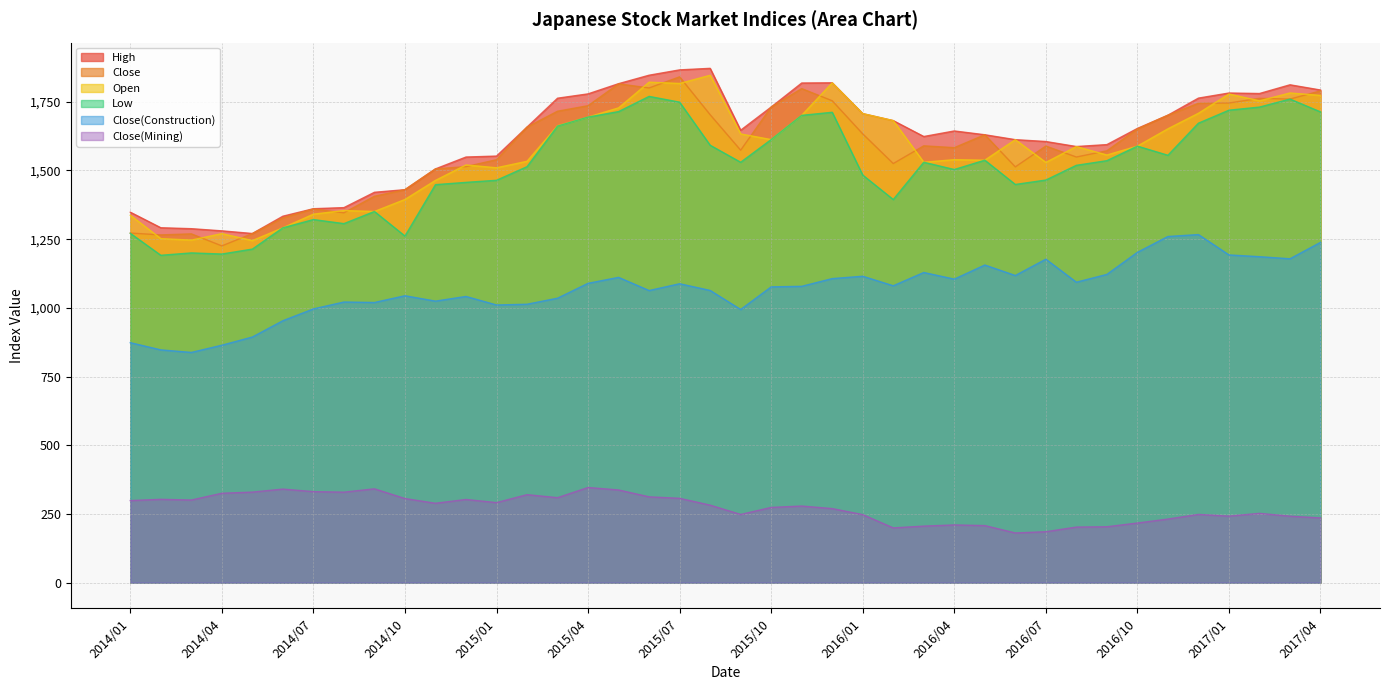

In Close(Mining), how many points are lower than both neighbors (excluding endpoints)?

9